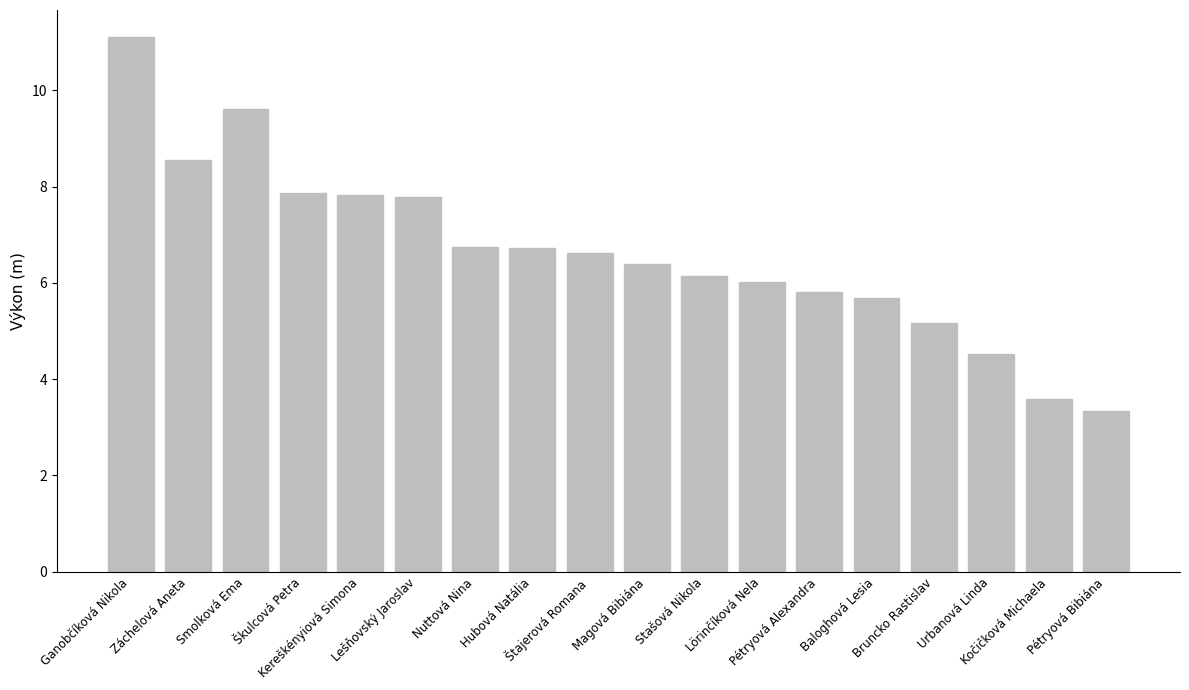

Is it true that the value at Škulcová Petra is 4.4?

False